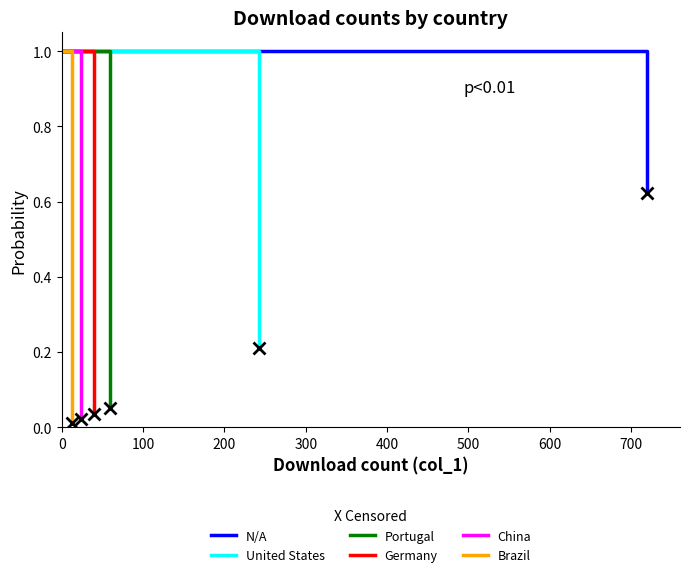

Which series has the largest total across all categories?

N/A